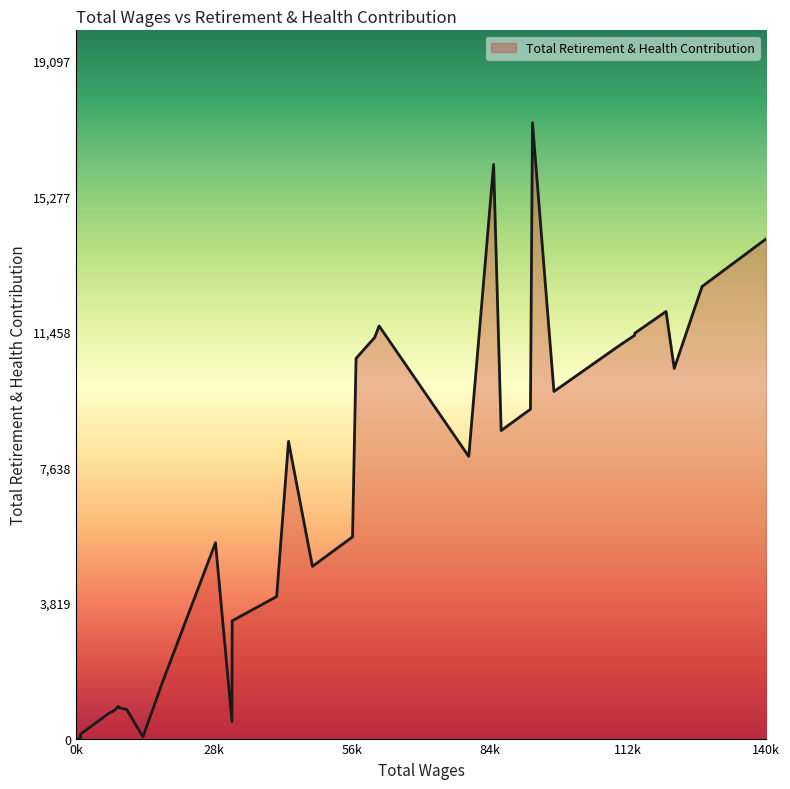

What is the maximum value shown in the chart?

17361